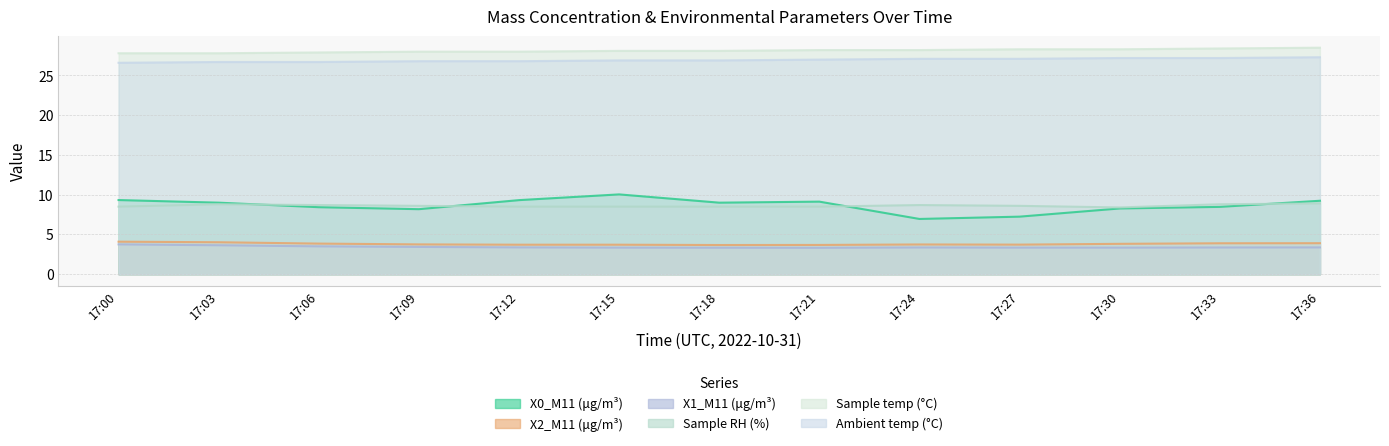

Where is the first local minimum for X2_M11 (μg/m³)?

17:18